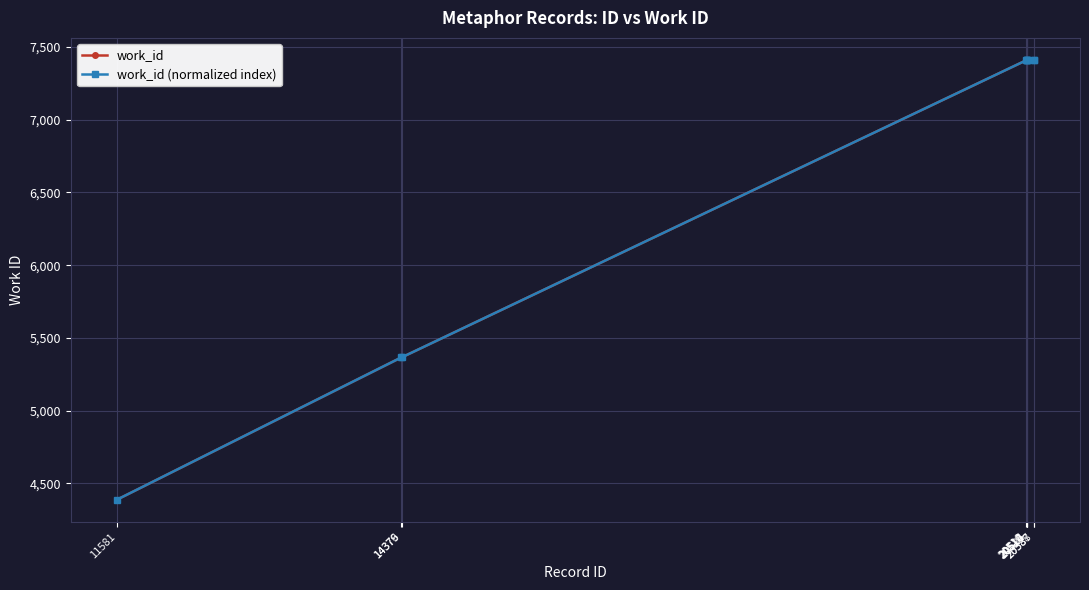

At which label does work_id first exceed 7408?

20587